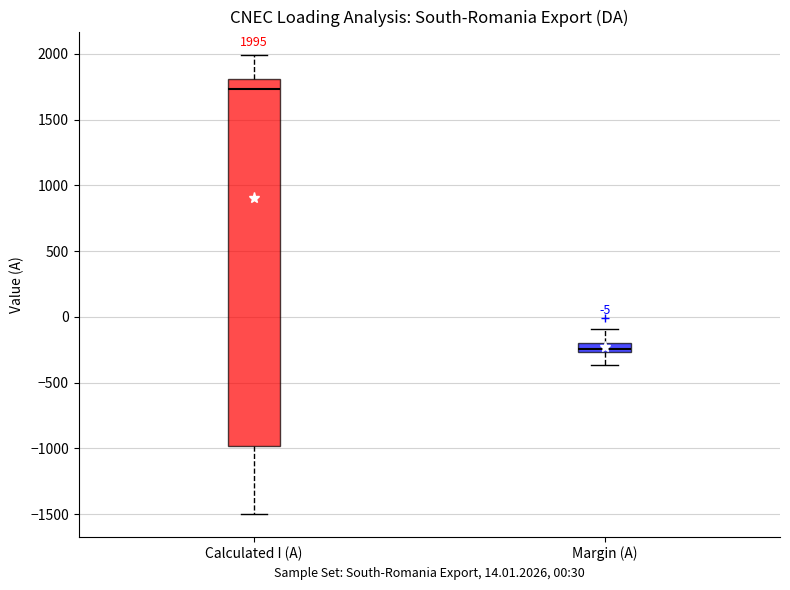

Which box's median line is the highest?

Calculated I (A)